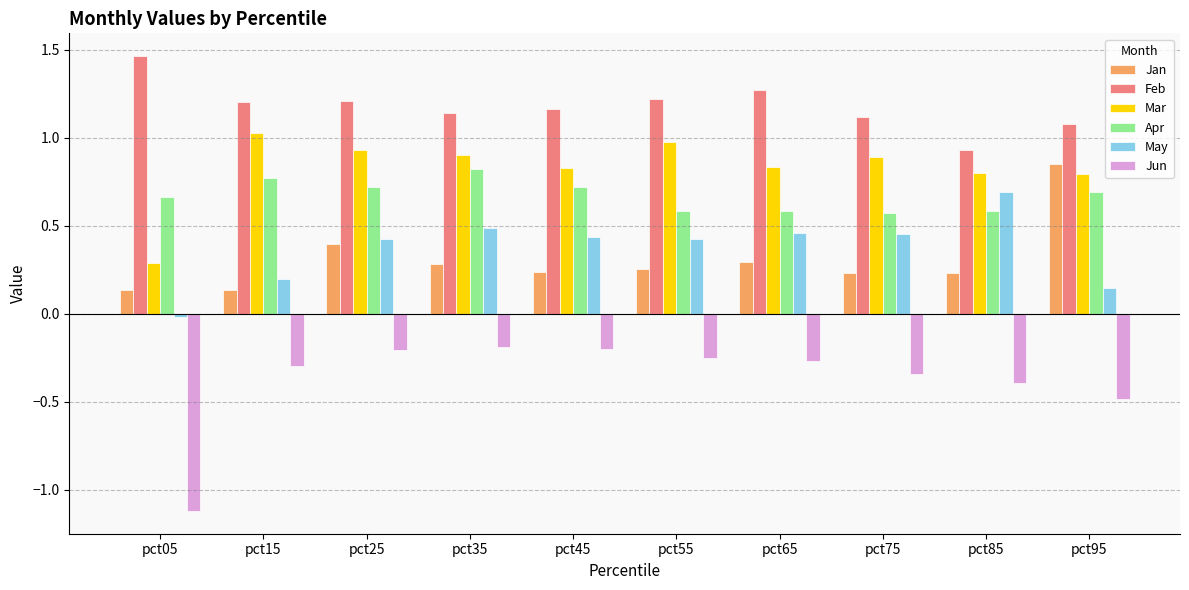

Is the value of Jan at pct95 greater than the value of Jun at pct05?

Yes